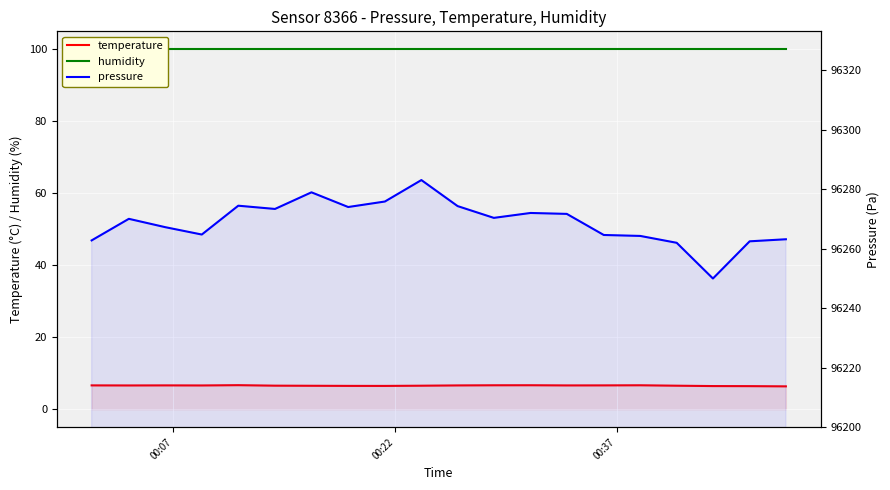

What is the average value of the humidity series?

100.0